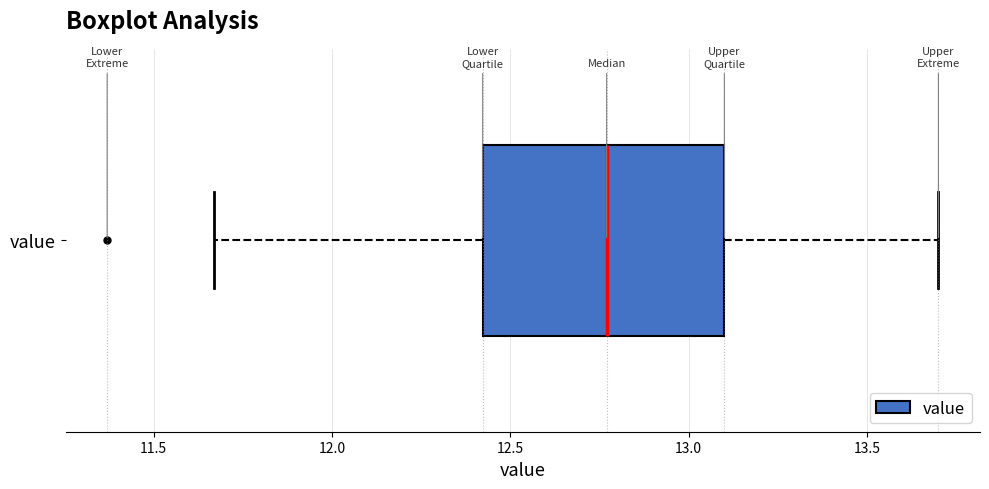

Where is the left edge of the box for value on the x-axis? The values are not printed on the chart, so give them approximately, as read against the axis.

12.40